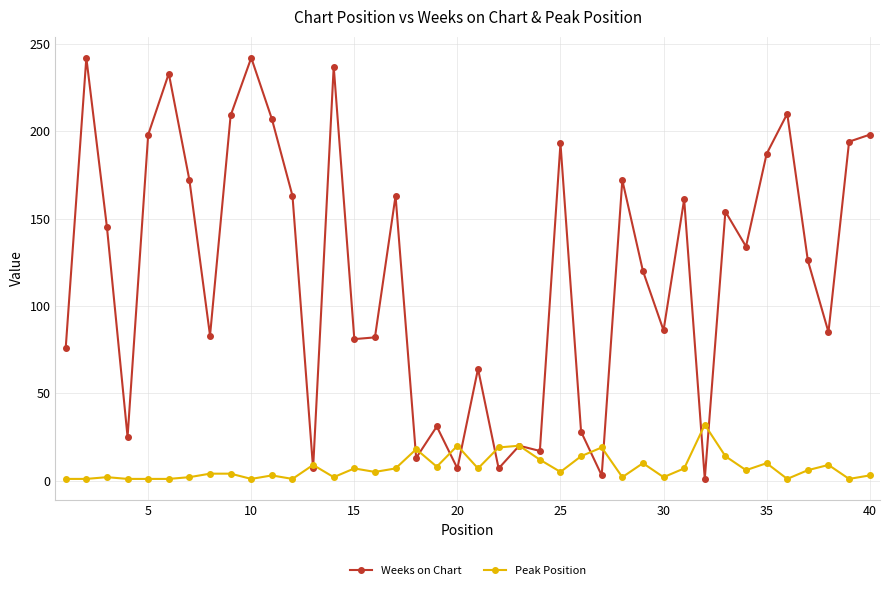

True or false: Weeks on Chart has more than 2 points higher than both neighbors.

True